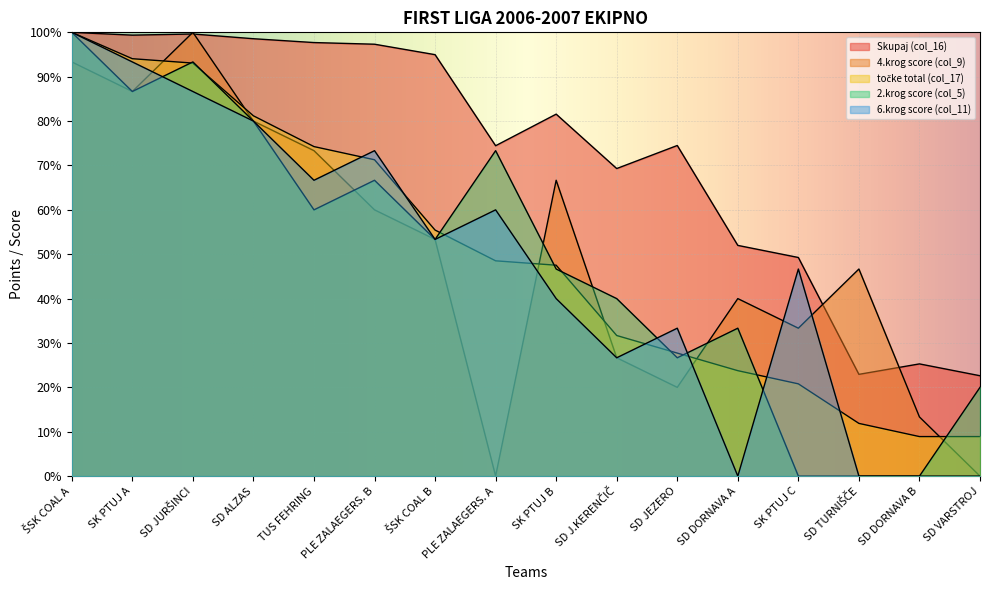

How many intersections are there between Skupaj (col_16) and 4.krog score (col_9)?

4